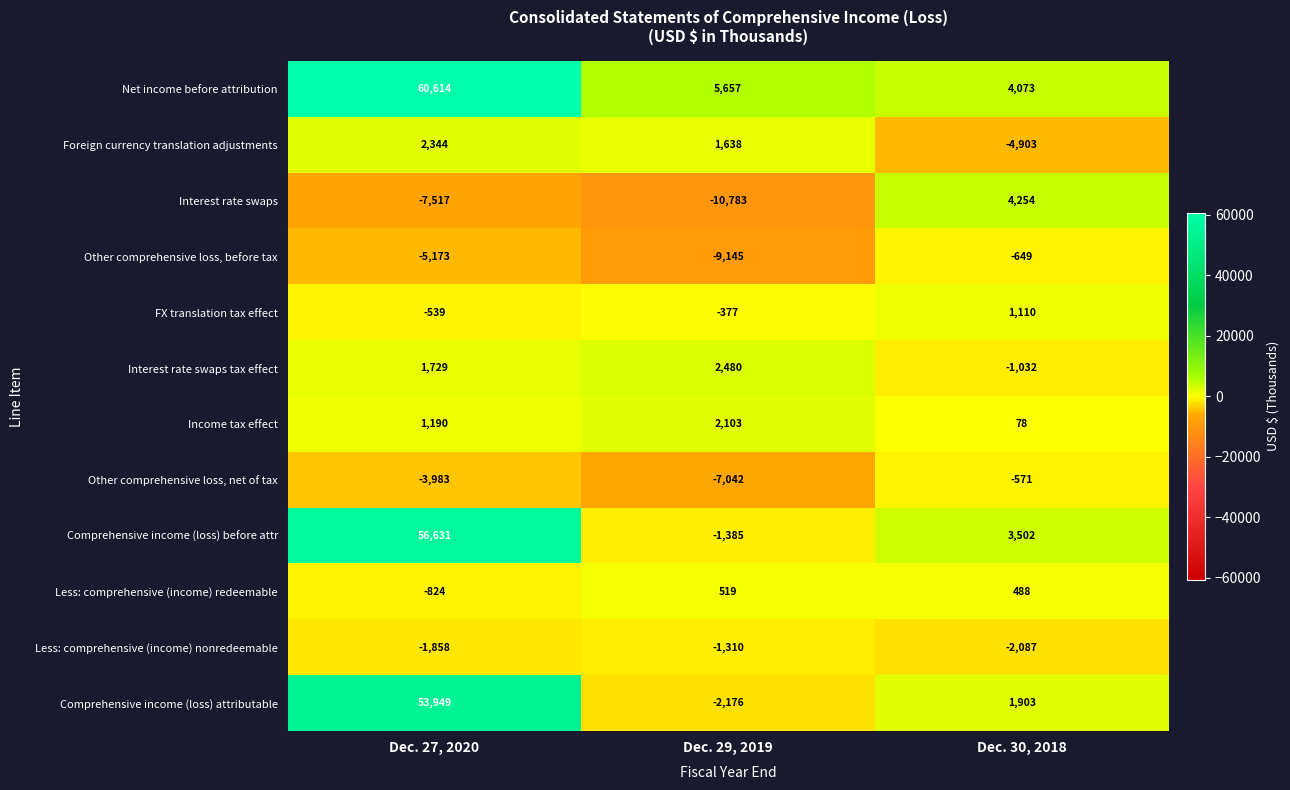

What is the difference between the second highest and minimum values in the Interest rate swaps series?

3266